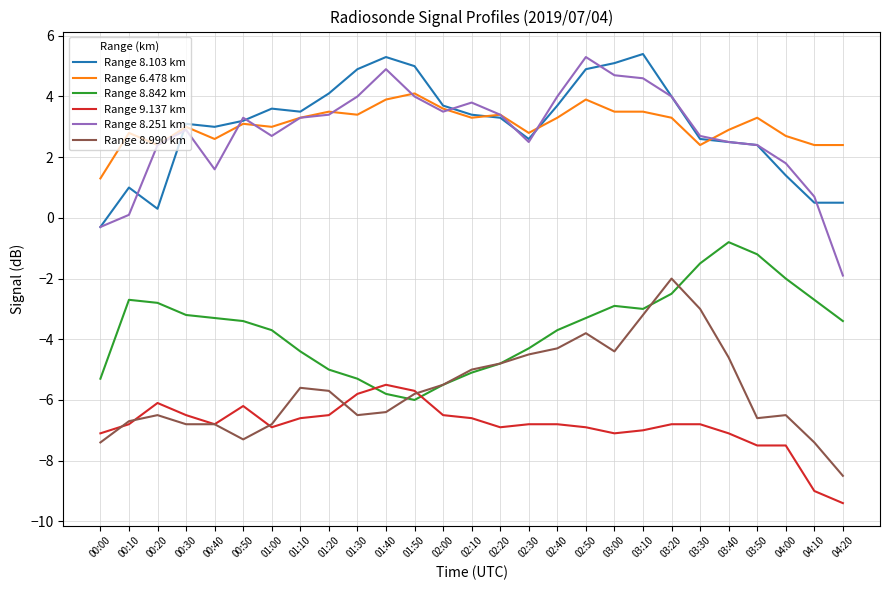

Count the number of data series in this chart.

6